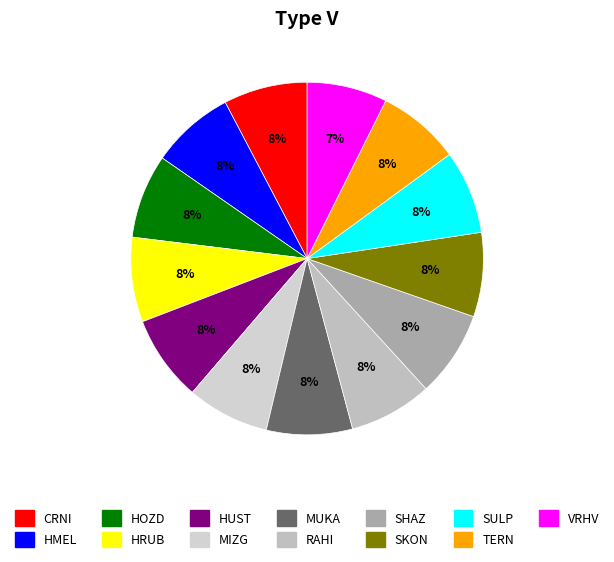

How many slices are in this pie chart?

13